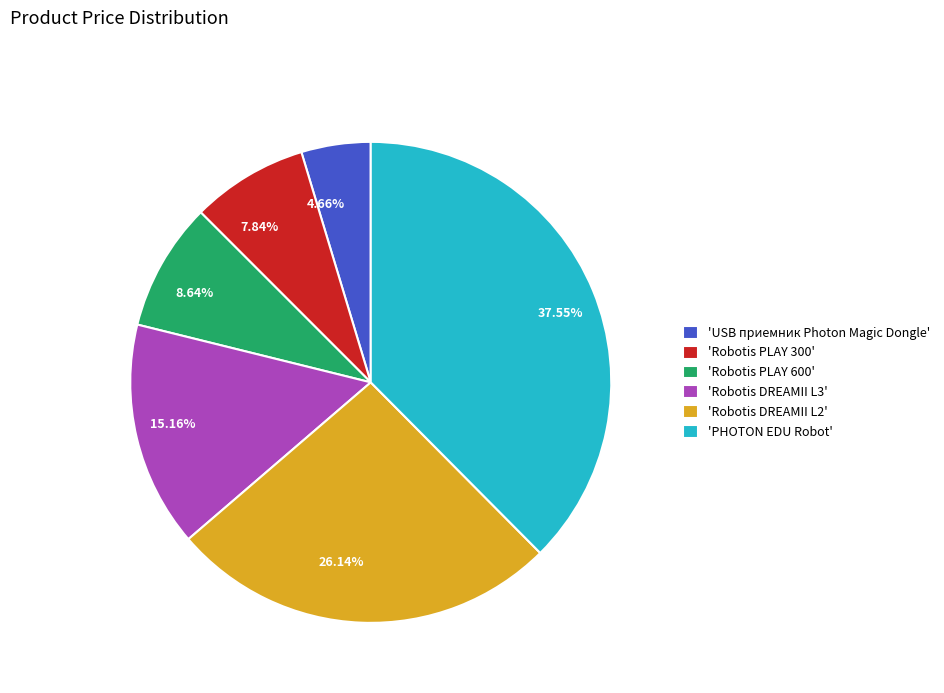

Is there a majority slice in this chart?

No